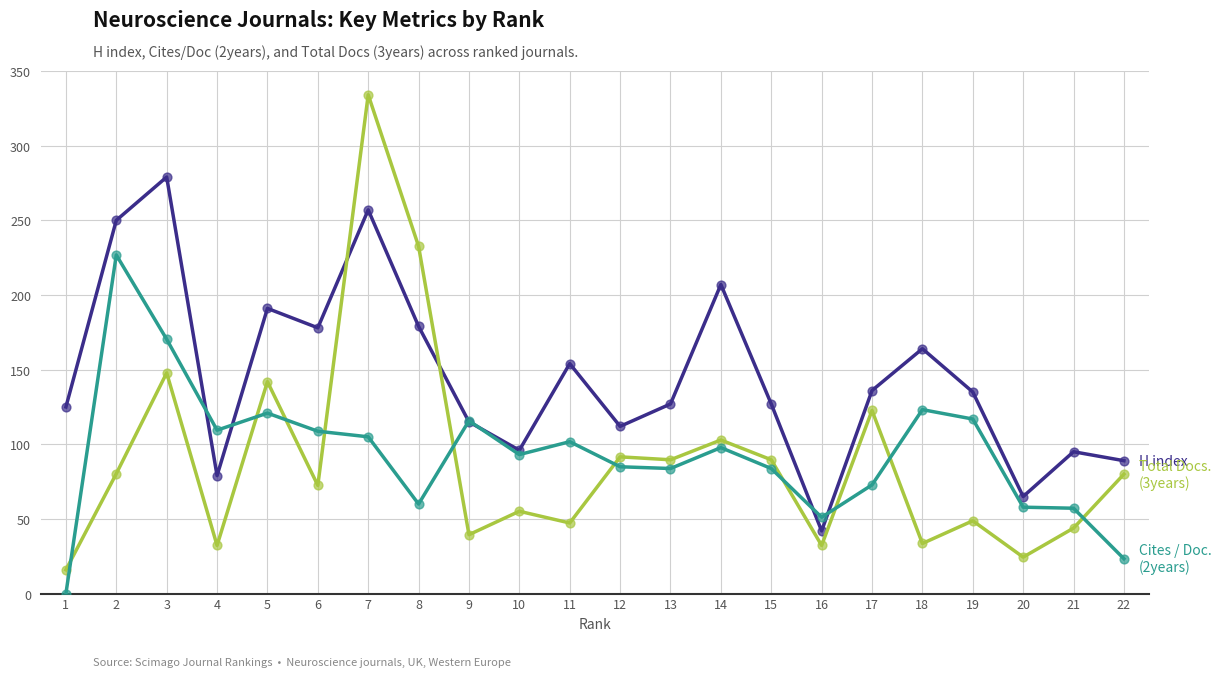

Is the value of Total Docs. (3years) at 16 greater than the value of H index at 8?

No